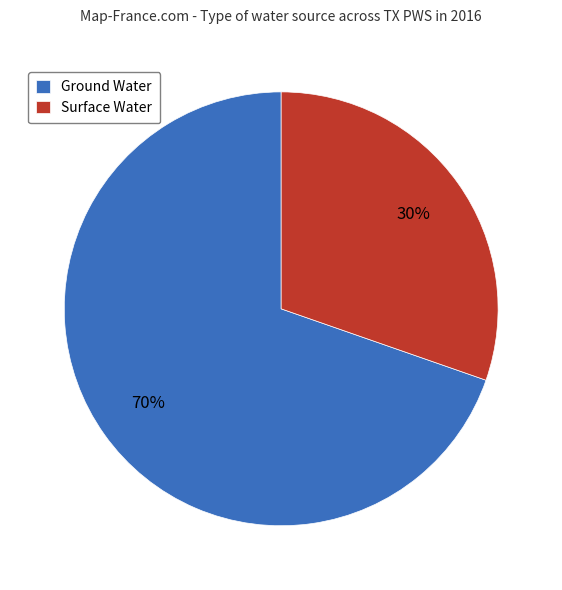

Which slice is the largest?

Ground Water